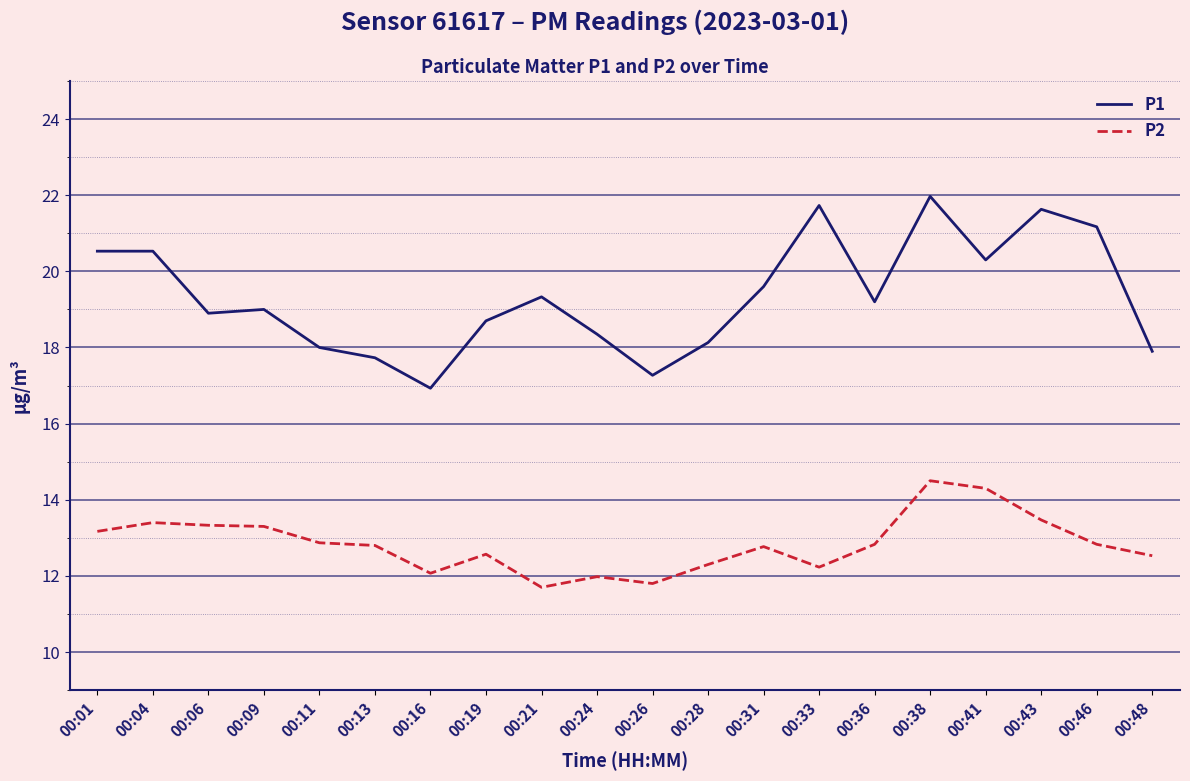

What is the difference between the maximum and minimum values in the P2 series?

2.8